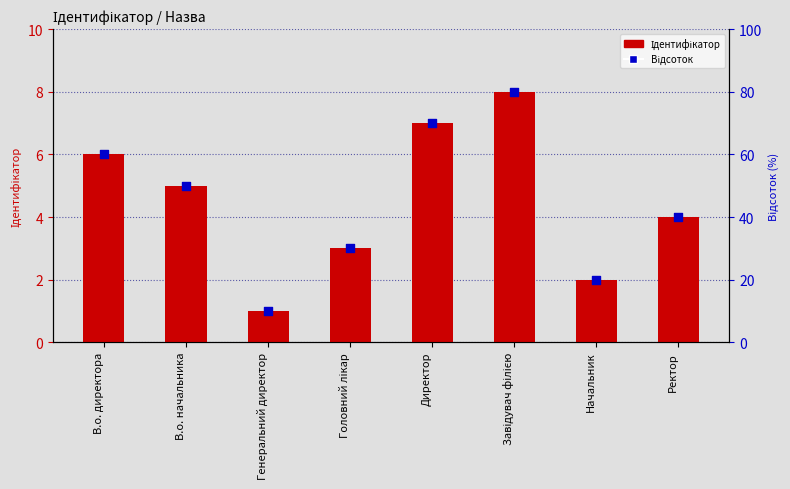

At which category is the sum across all series the highest?

Завідувач філією